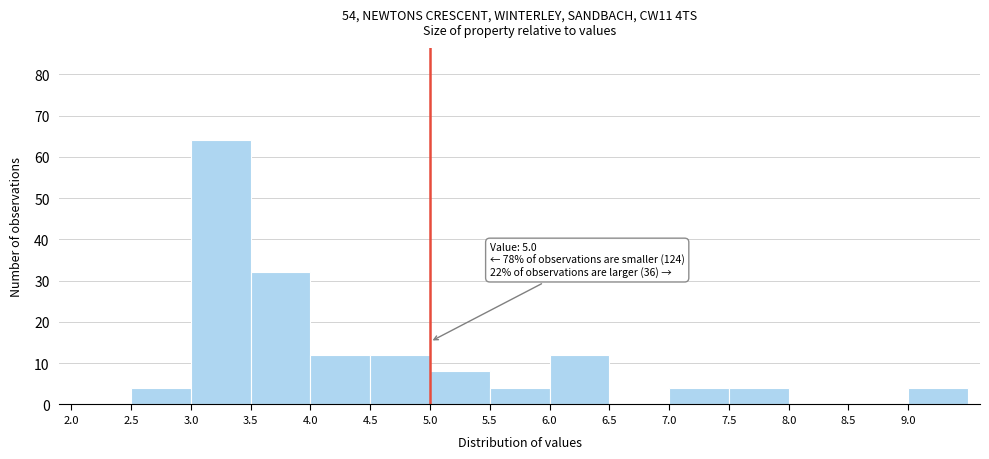

Which range on the x-axis has the tallest bar?

3.0 to 3.5